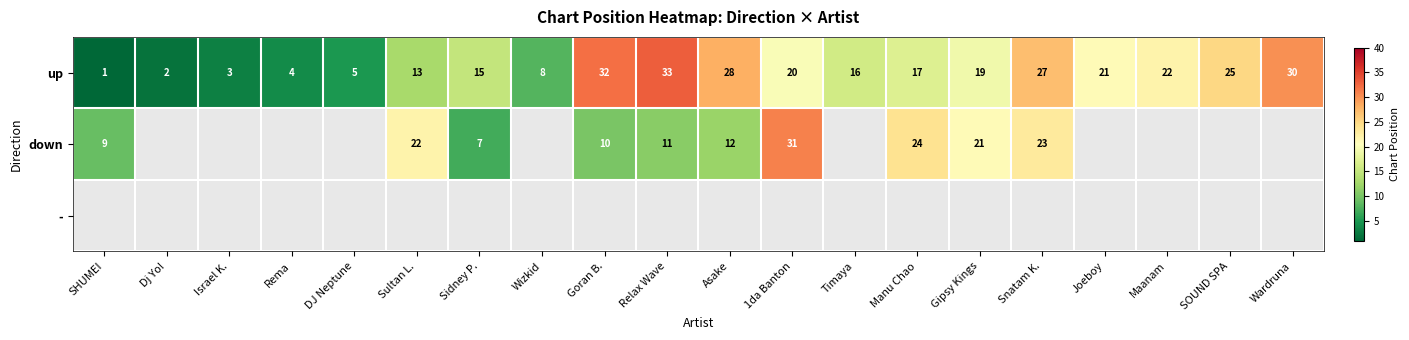

The value of up at SHUMEI is 1. True or false?

True